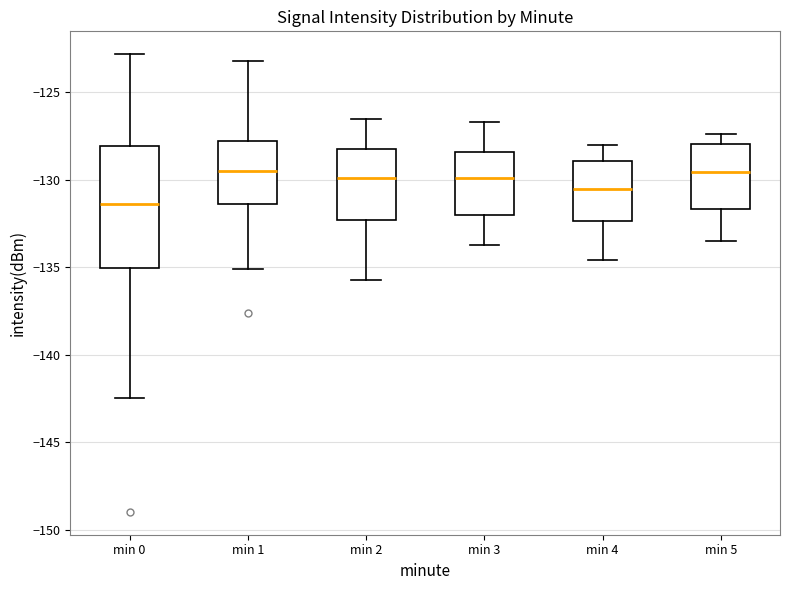

Reading left to right, read every box against the y-axis: the position of its median line, the range the box covers, and the ends of its whiskers. The values are not printed on the chart, so give them approximately, as read against the axis.

min 0: median -131.5, box -135.0 to -128.0, whiskers -142.5 to -123.0
min 1: median -129.5, box -131.5 to -128.0, whiskers -135.0 to -123.0
min 2: median -130.0, box -132.5 to -128.0, whiskers -135.5 to -126.5
min 3: median -130.0, box -132.0 to -128.5, whiskers -133.5 to -126.5
min 4: median -130.5, box -132.5 to -129.0, whiskers -134.5 to -128.0
min 5: median -129.5, box -131.5 to -128.0, whiskers -133.5 to -127.5